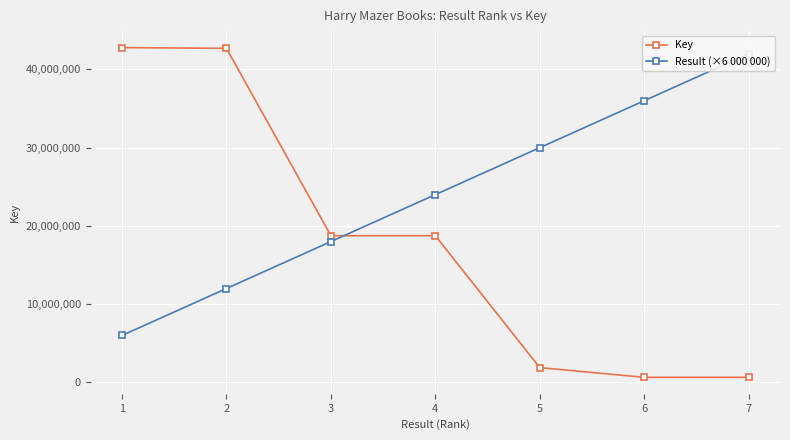

What is the difference between the Key values at 1 and 4?

24039702